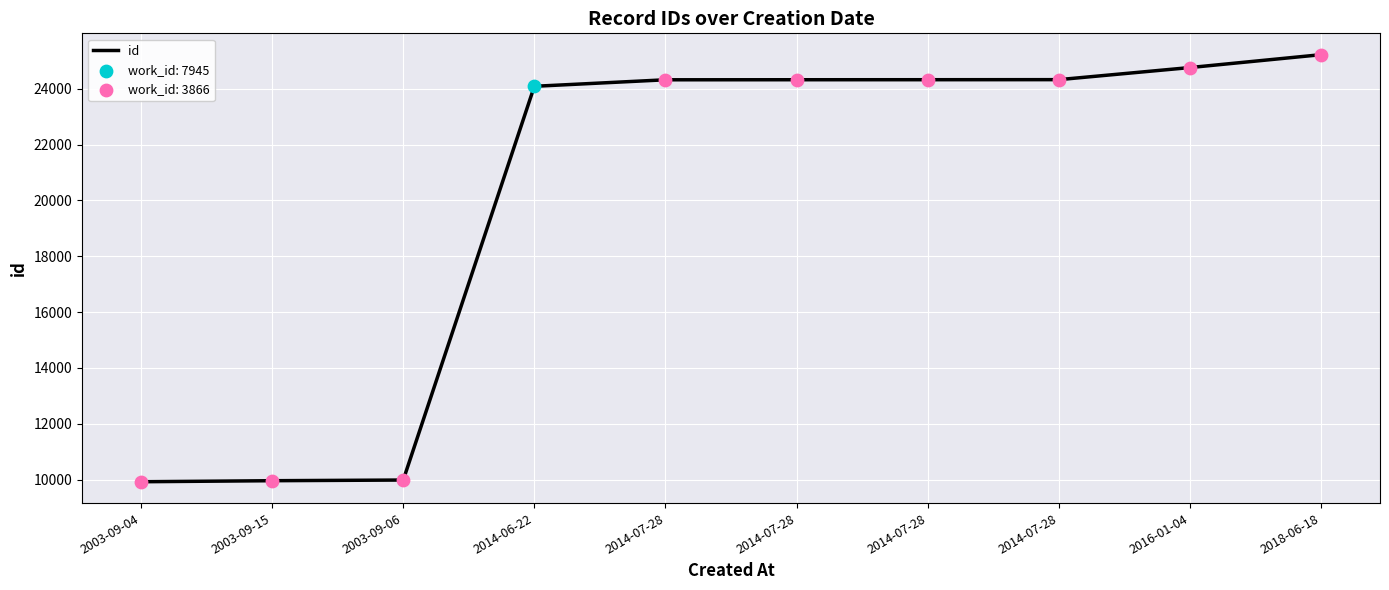

How many lines are shown in the chart?

1